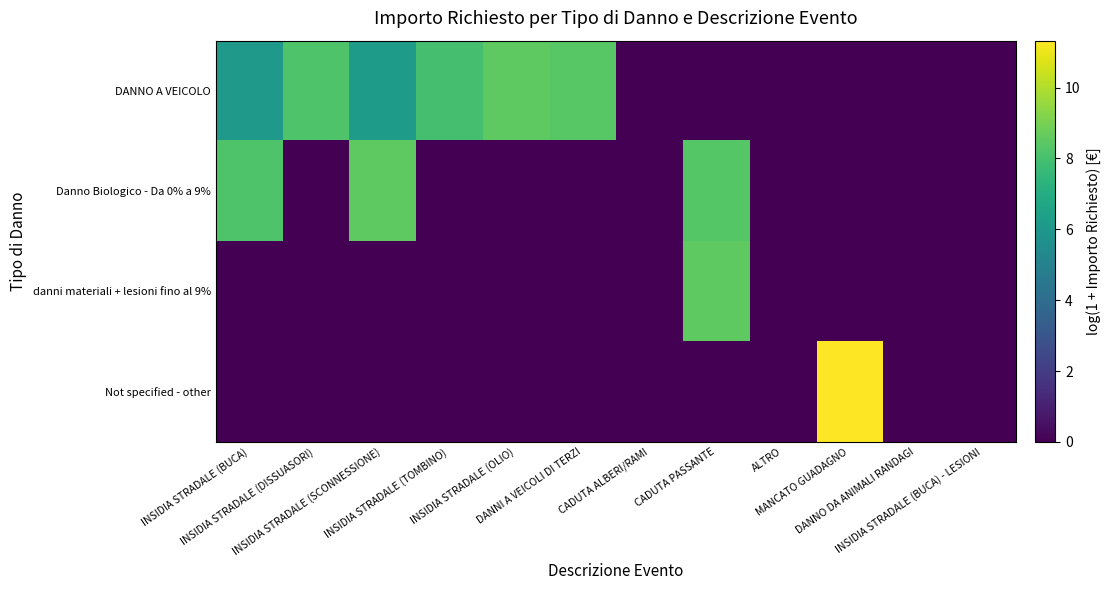

Which series changed the most between INSIDIA STRADALE (TOMBINO) and INSIDIA STRADALE (OLIO)?

DANNO A VEICOLO